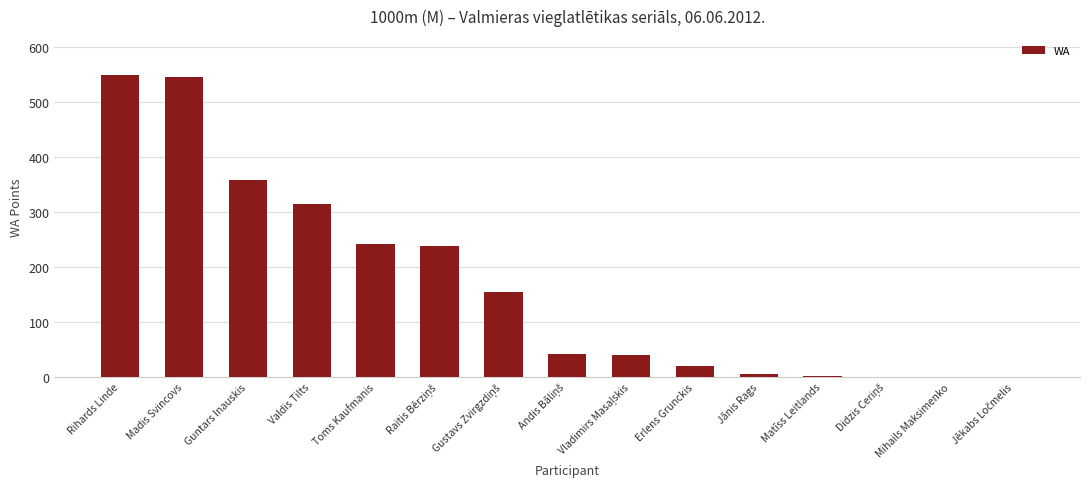

At which label does the data first exceed 41?

Rihards Linde